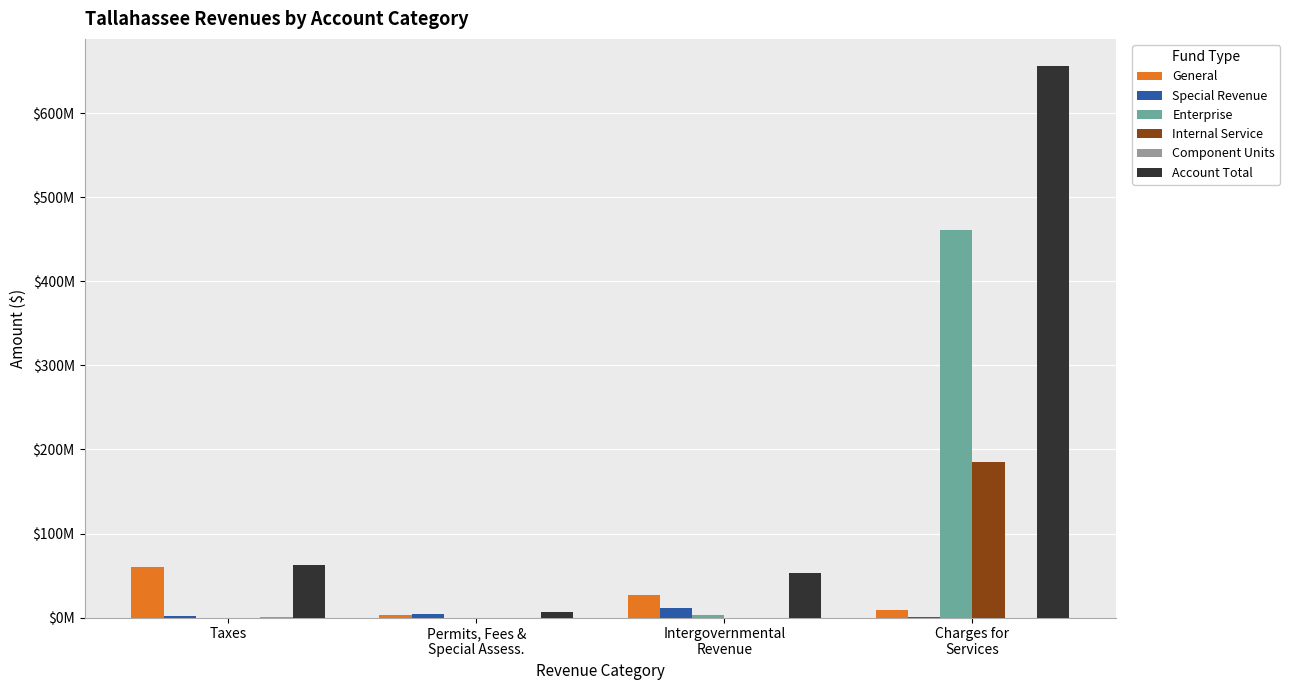

What is the sum of all General values?

98253000